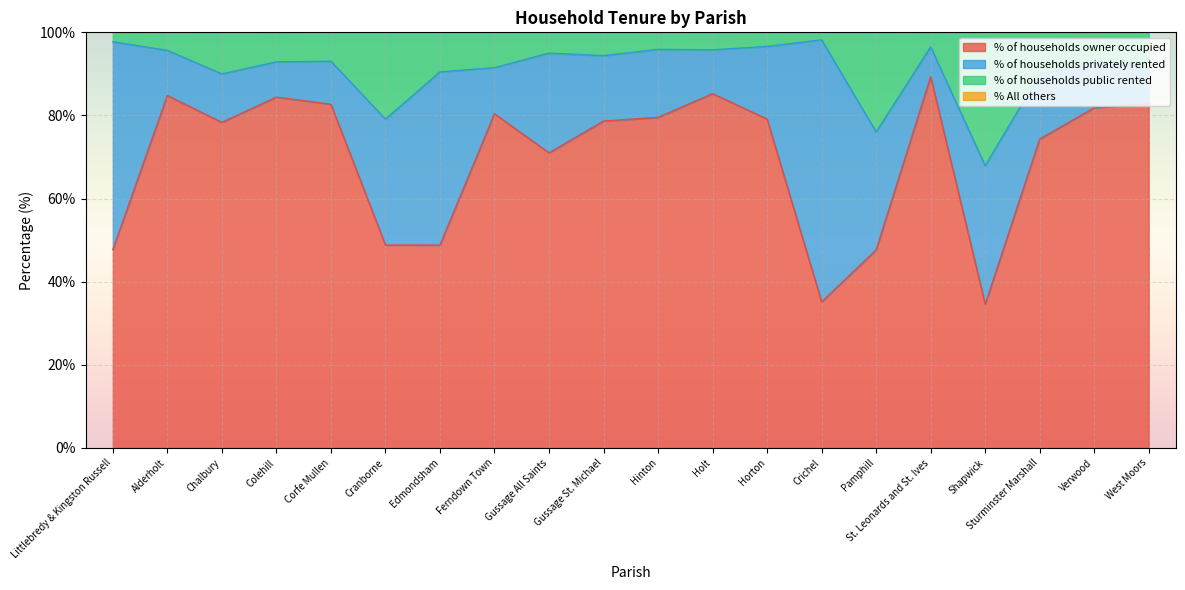

What is the total value across all series at Gussage All Saints?

100.0